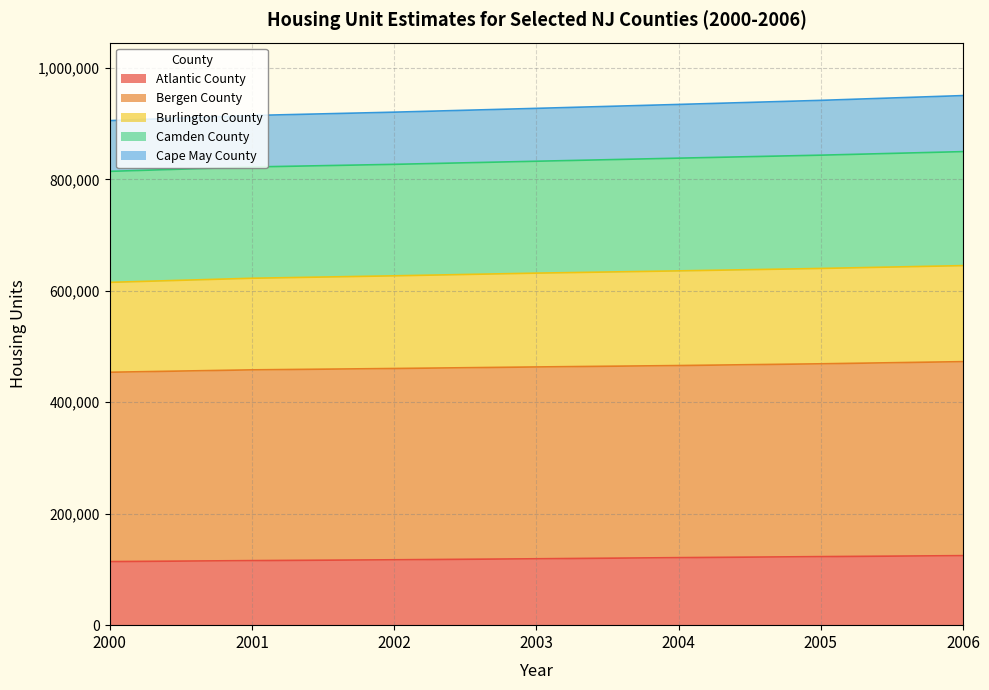

How many values in the Cape May County series exceed 927484?

3